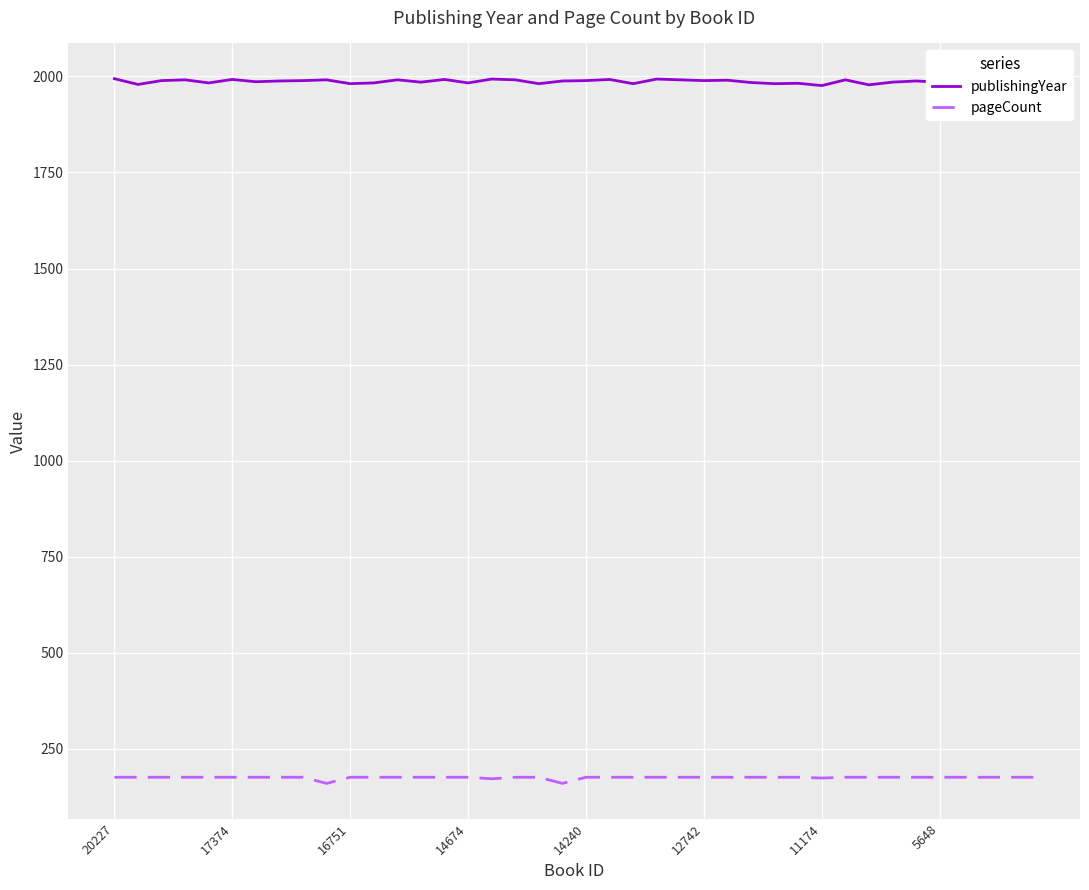

True or false: pageCount and publishingYear cross at least once.

False